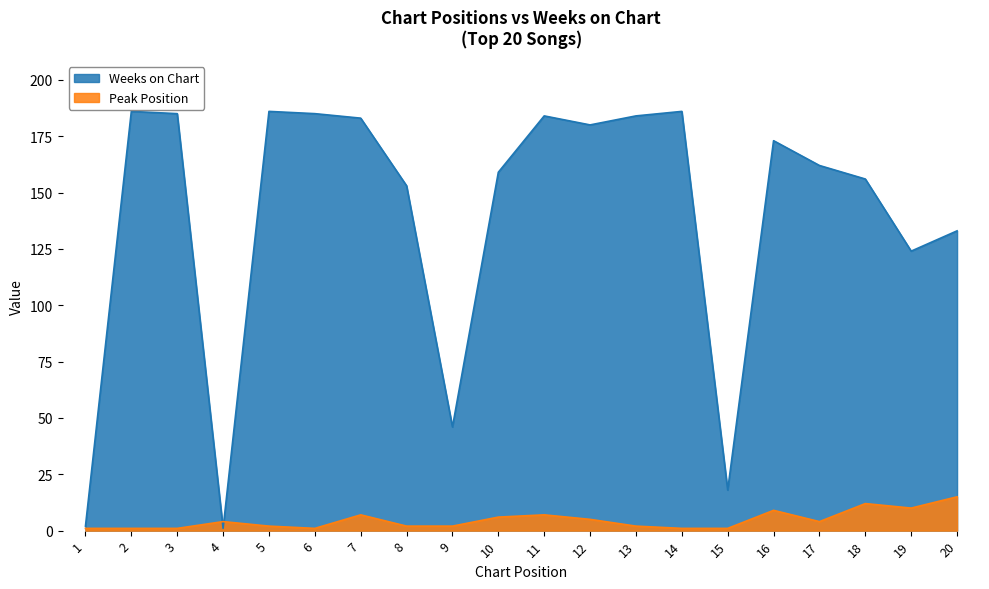

After their last crossing, which series has the higher values: Peak Position or Weeks on Chart?

Weeks on Chart